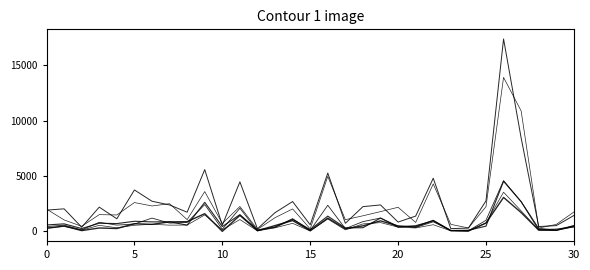

Is this an area chart (filled region under the line)?

No